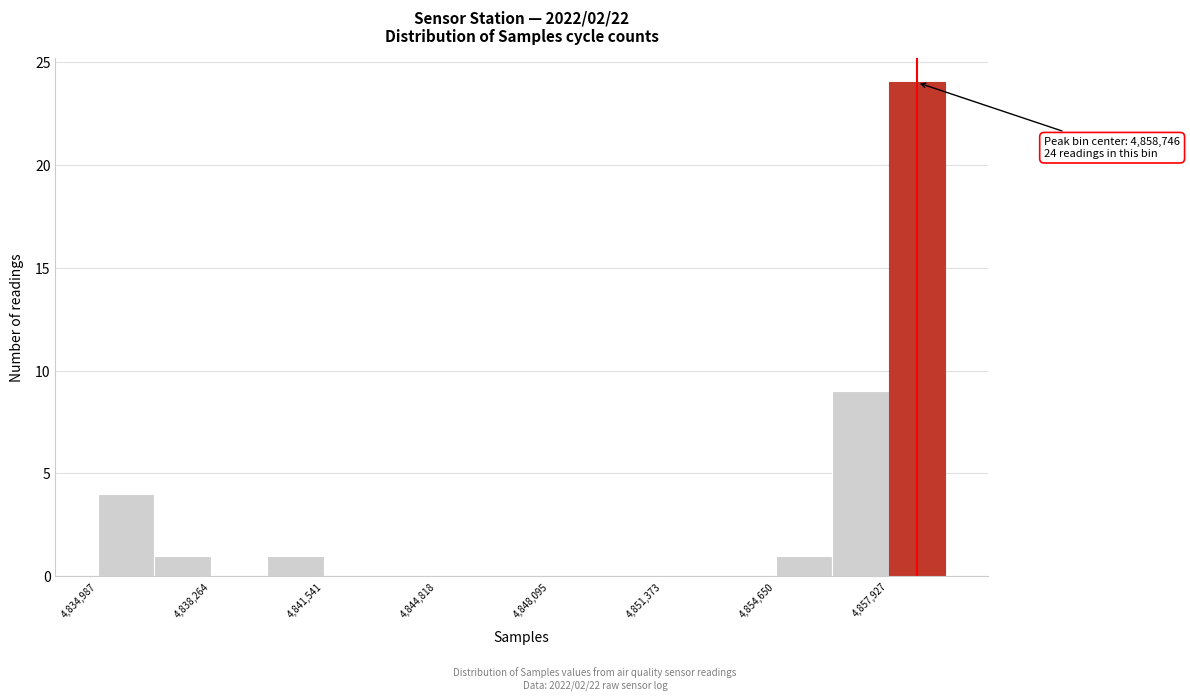

Around what value on the x-axis is the tallest bar? Give the approximate position of its centre, as read against the axis.

4858500